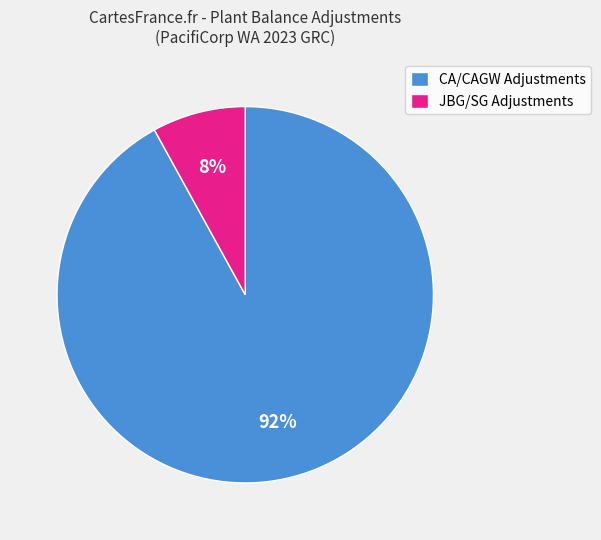

Combined, do CA/CAGW Adjustments and JBG/SG Adjustments account for over 50%?

Yes